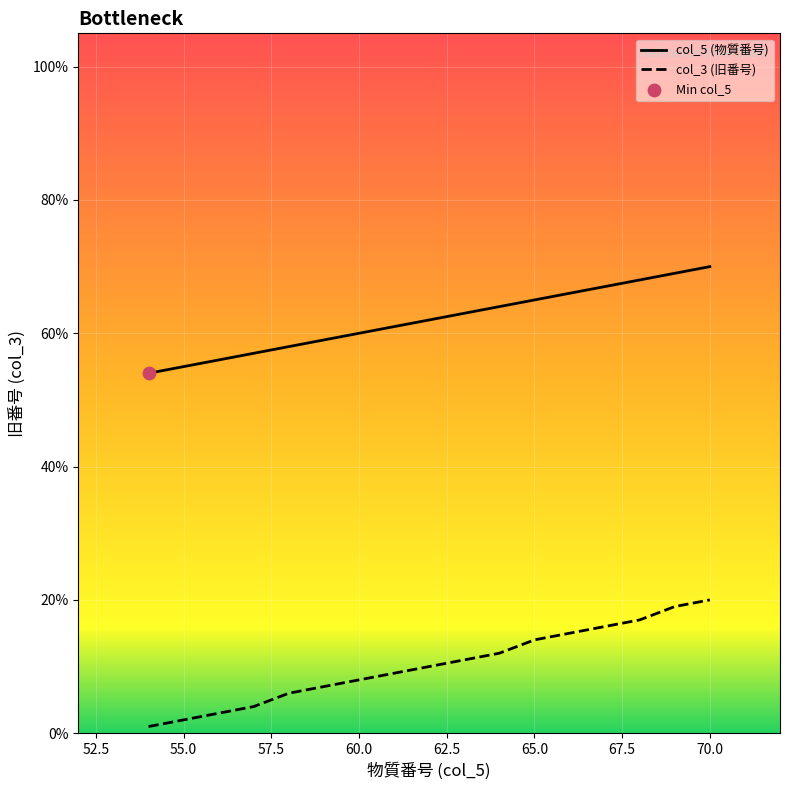

Which series has the largest total across all categories?

col_5 (物質番号)